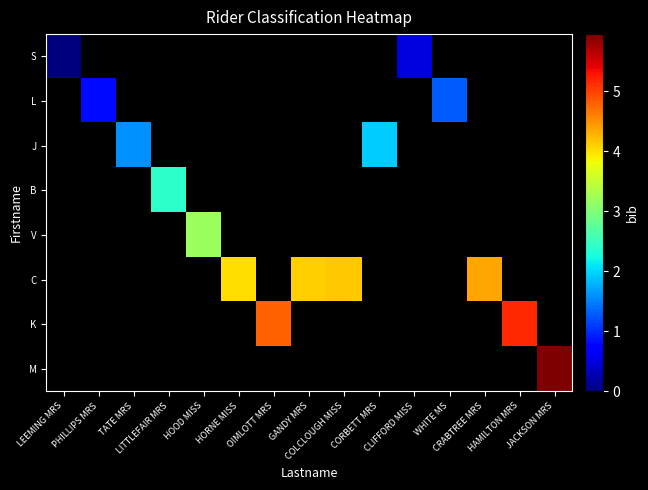

How many values in C are above zero?

4